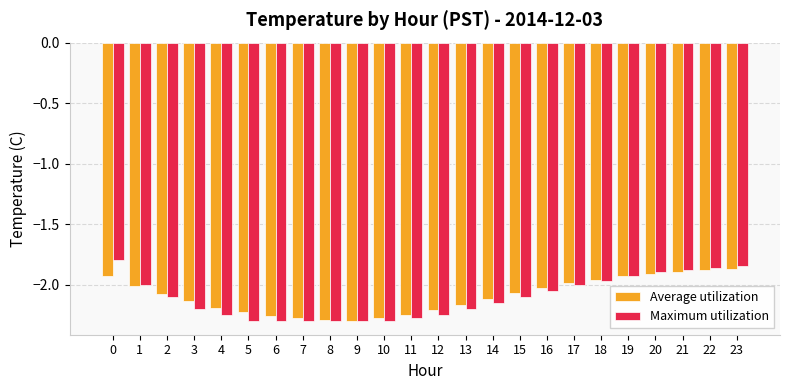

What is the sum of all Maximum utilization values?

-50.6